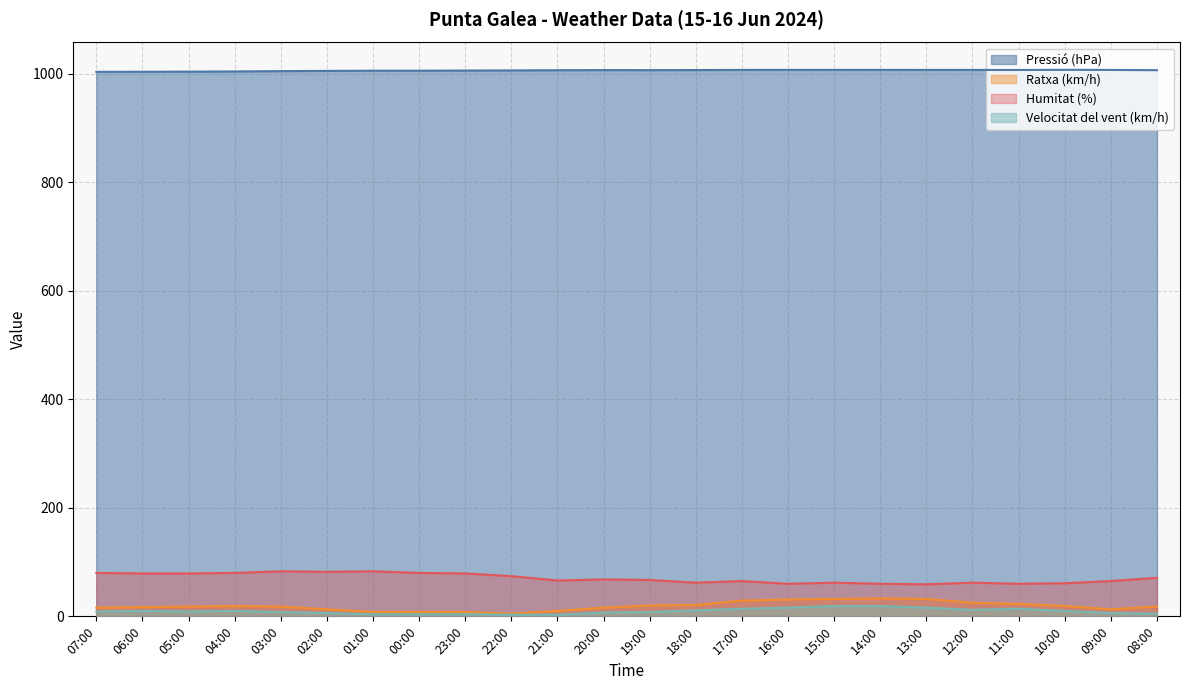

How many lines are shown in the chart?

4